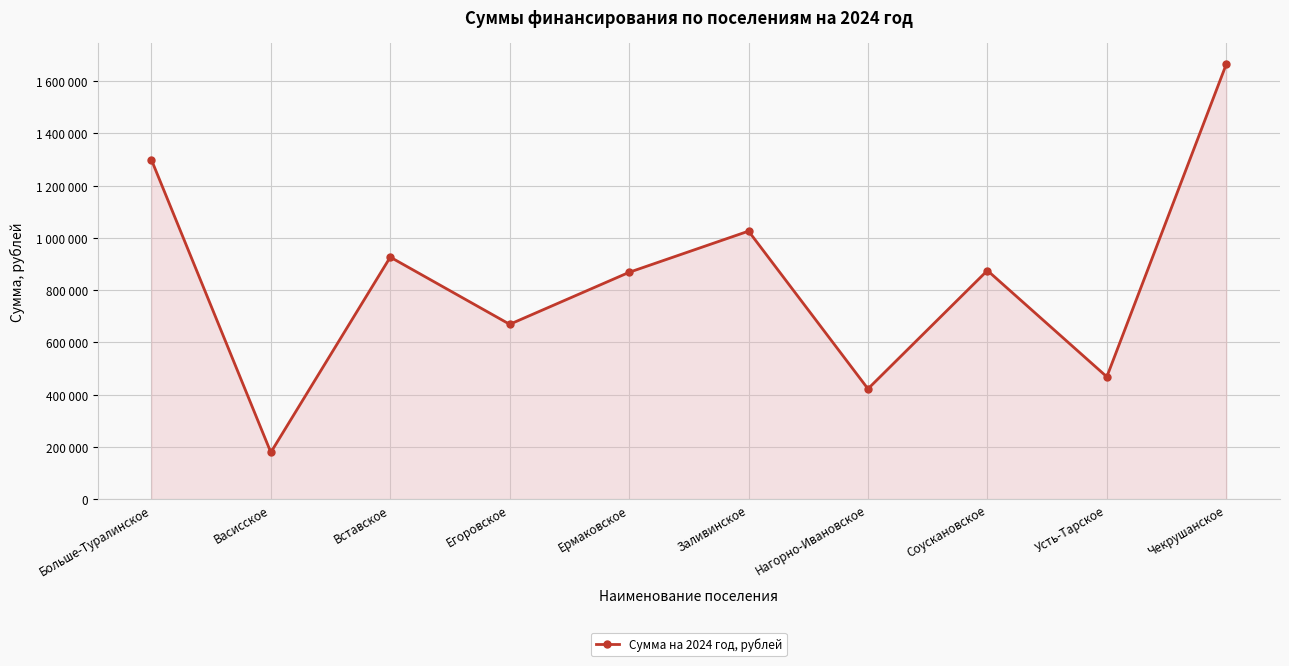

Does the chart have visible grid lines?

Yes